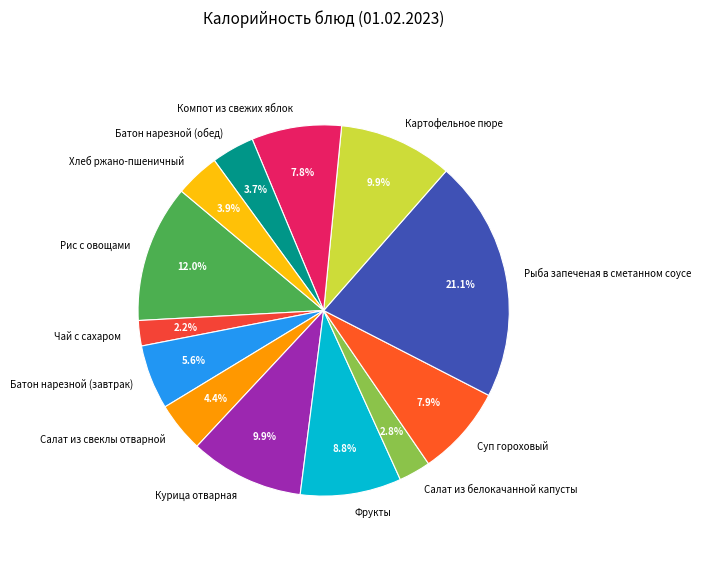

Count the number of slices in the pie.

13